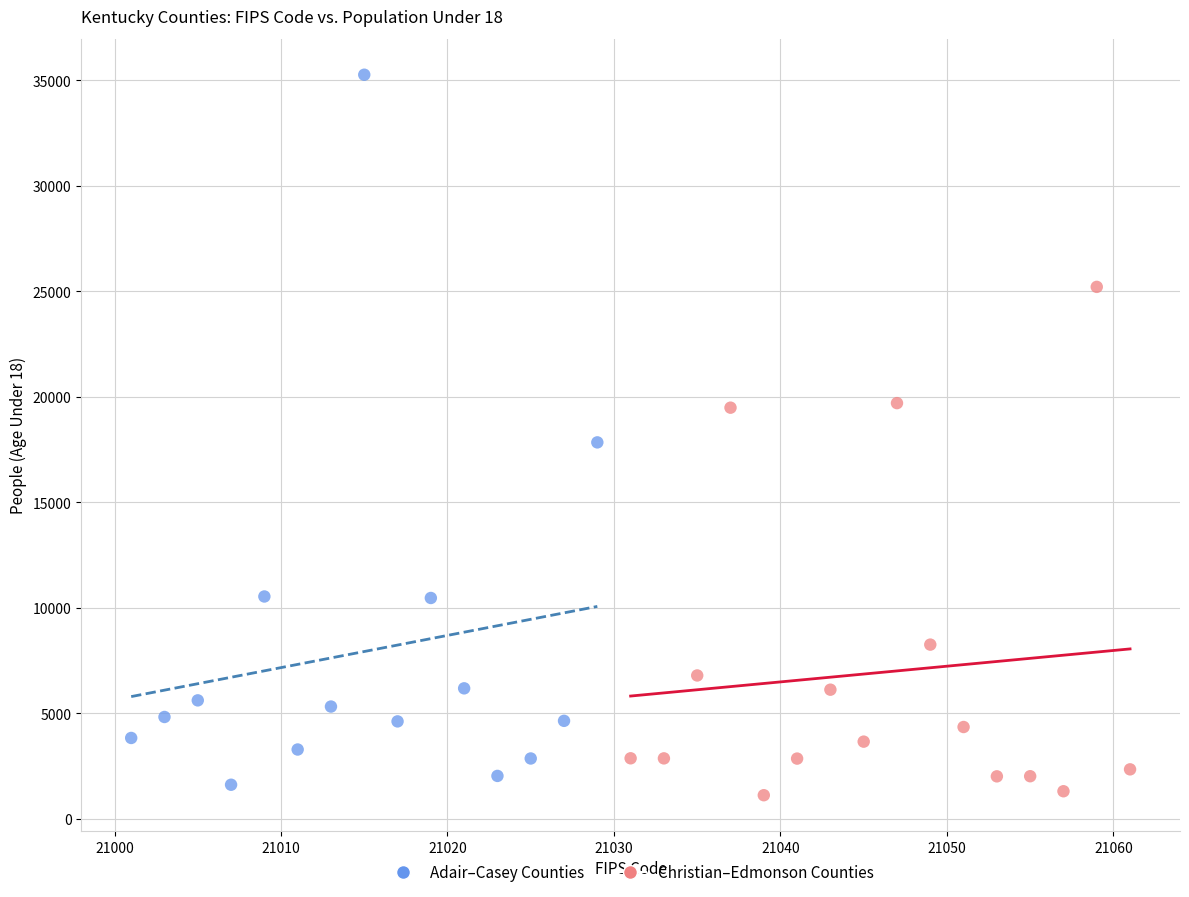

Which series has the widest spread of Y values?

Adair–Casey Counties